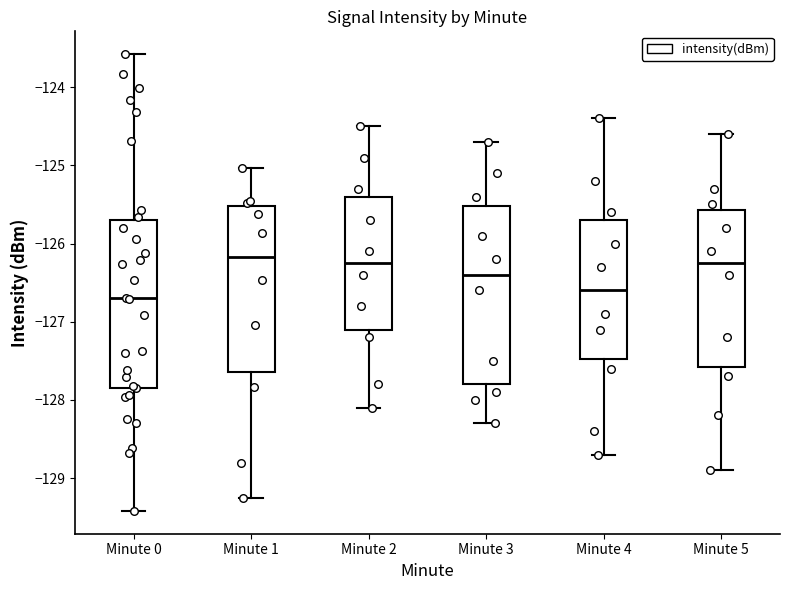

Where is the upper edge of the box for Minute 4 on the y-axis? The values are not printed on the chart, so give them approximately, as read against the axis.

-125.7